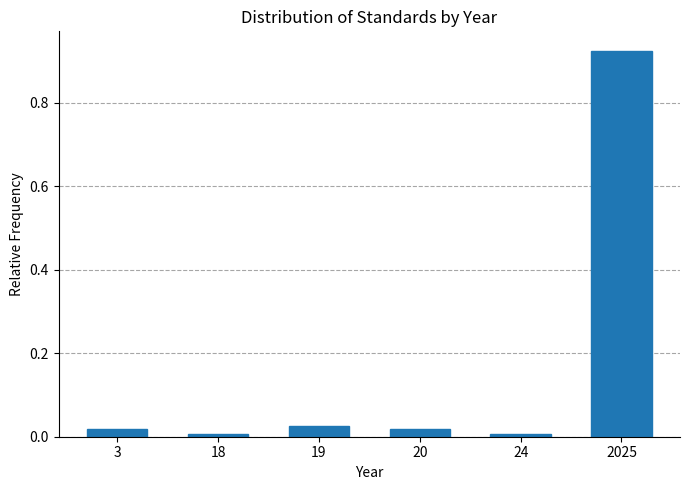

Which category has the highest value across all series?

2025